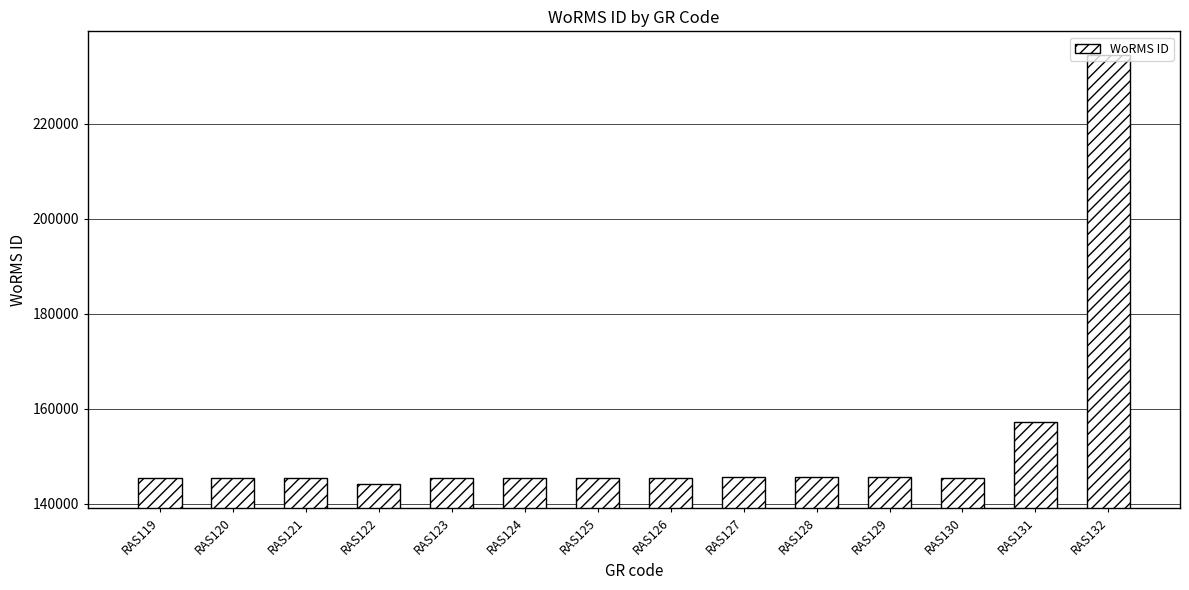

How many bars are there in total?

14